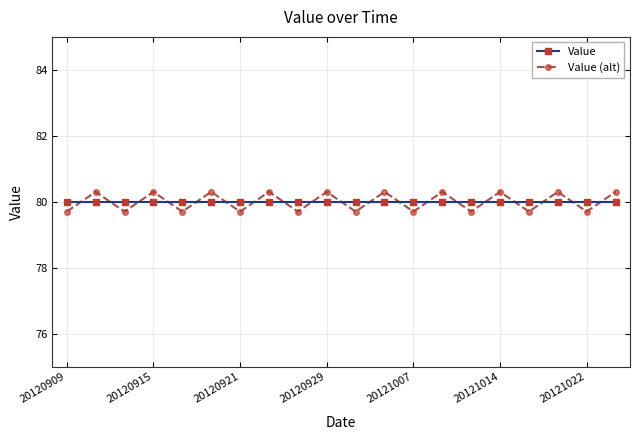

What is the value of the Value point at the 19th from the left?

80.0